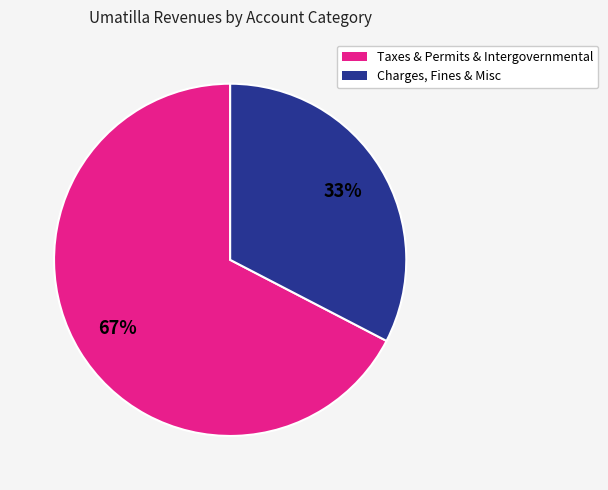

To the nearest percent, what is the average slice percentage?

50%